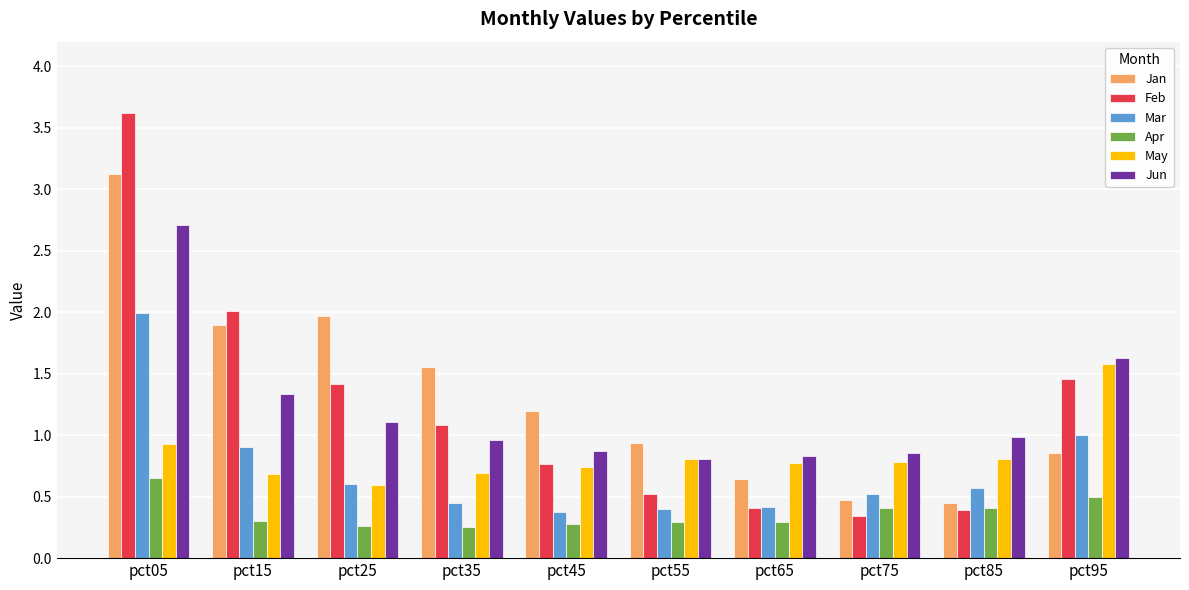

Rank the series by their maximum value, from lowest to highest.

Apr, May, Mar, Jun, Jan, Feb